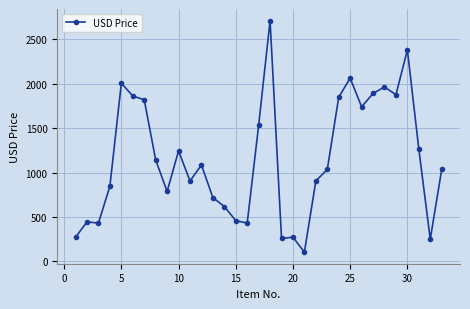

What is the value of the 1st point from the left?

273.4